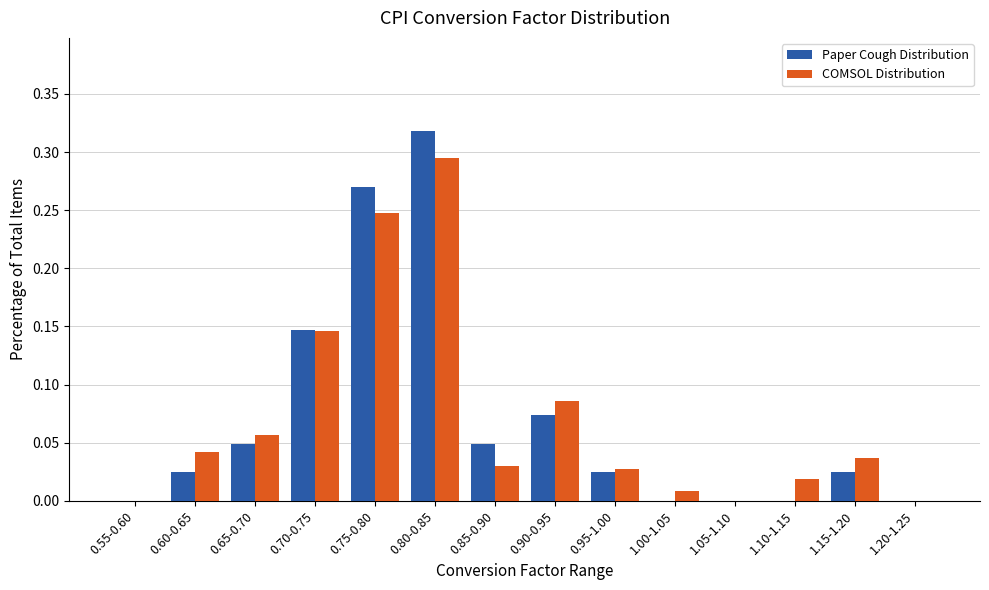

True or false: COMSOL Distribution has a value of 0.5 at 0.80-0.85.

False